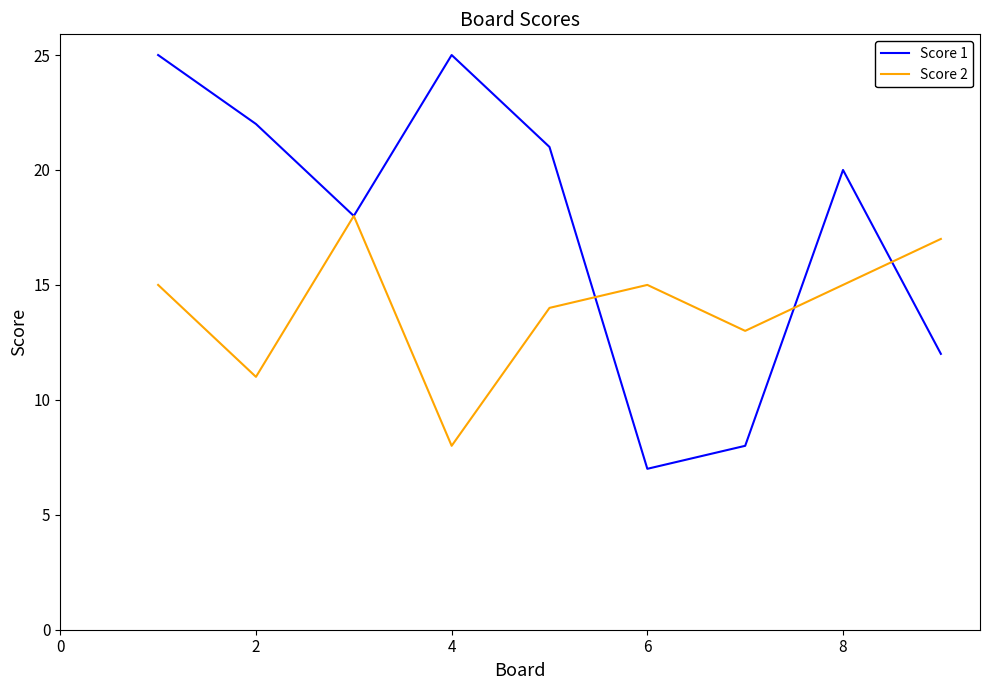

Which series has the largest total across all categories?

Score 1